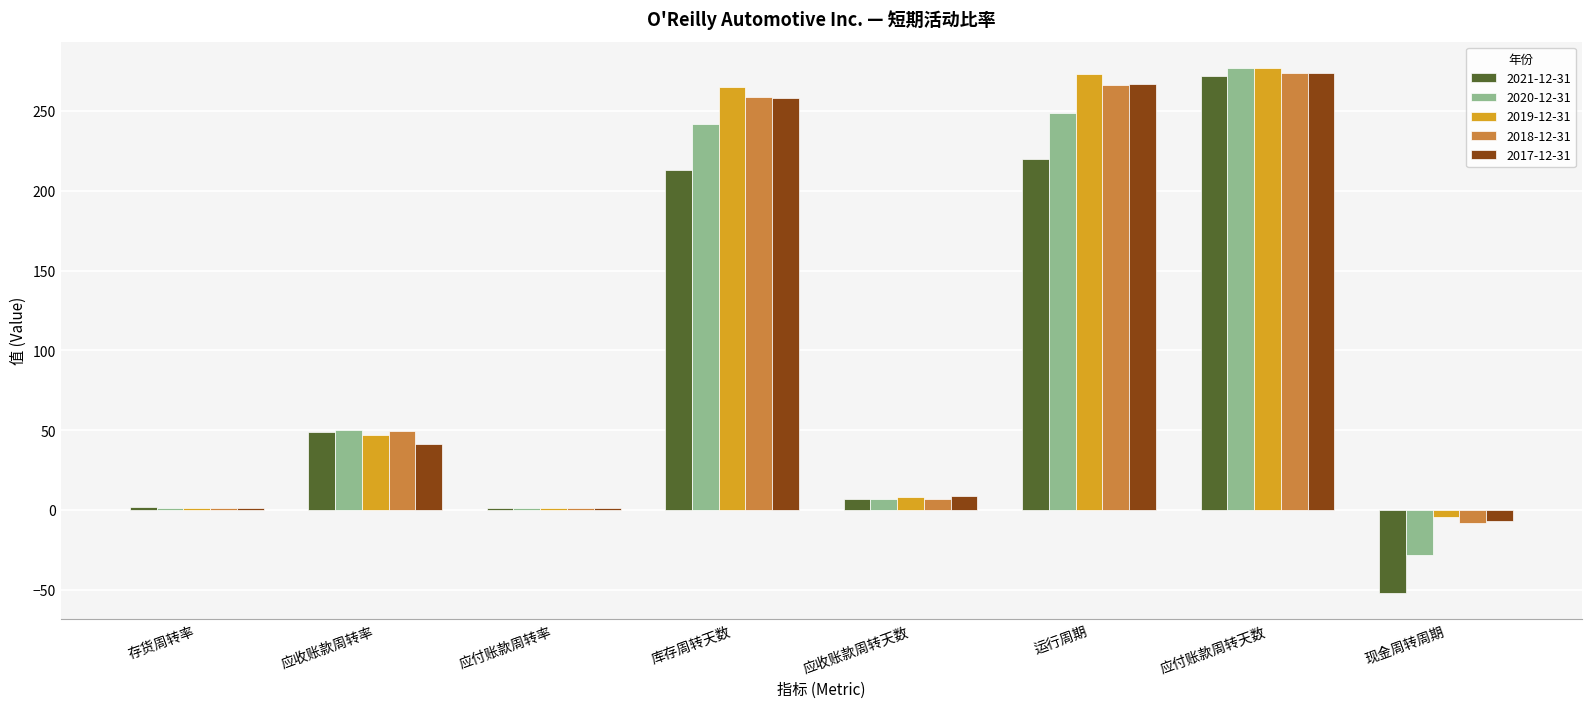

What is the value of the 2021-12-31 bar at the 5th from the left?

7.0